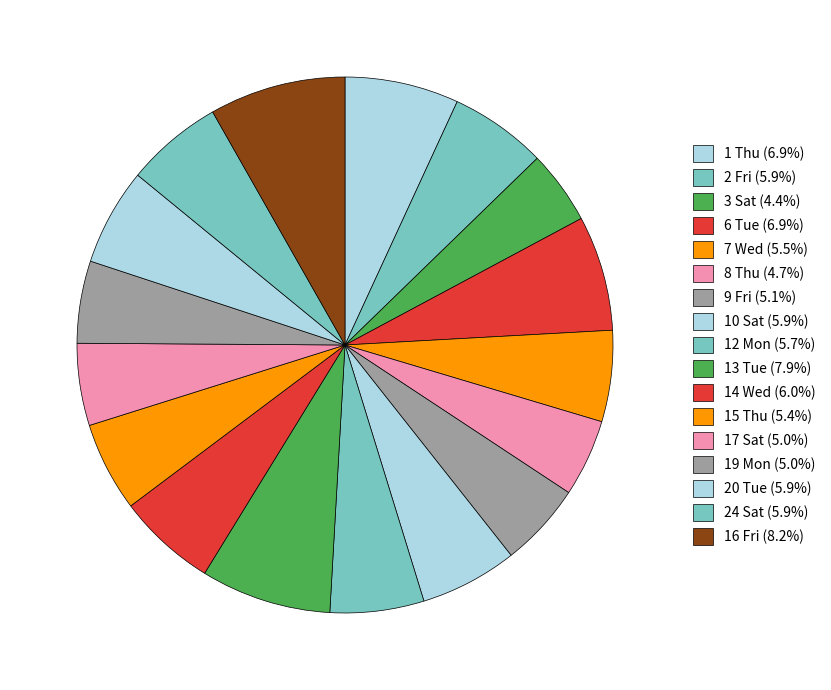

How many slices are in this pie chart?

17